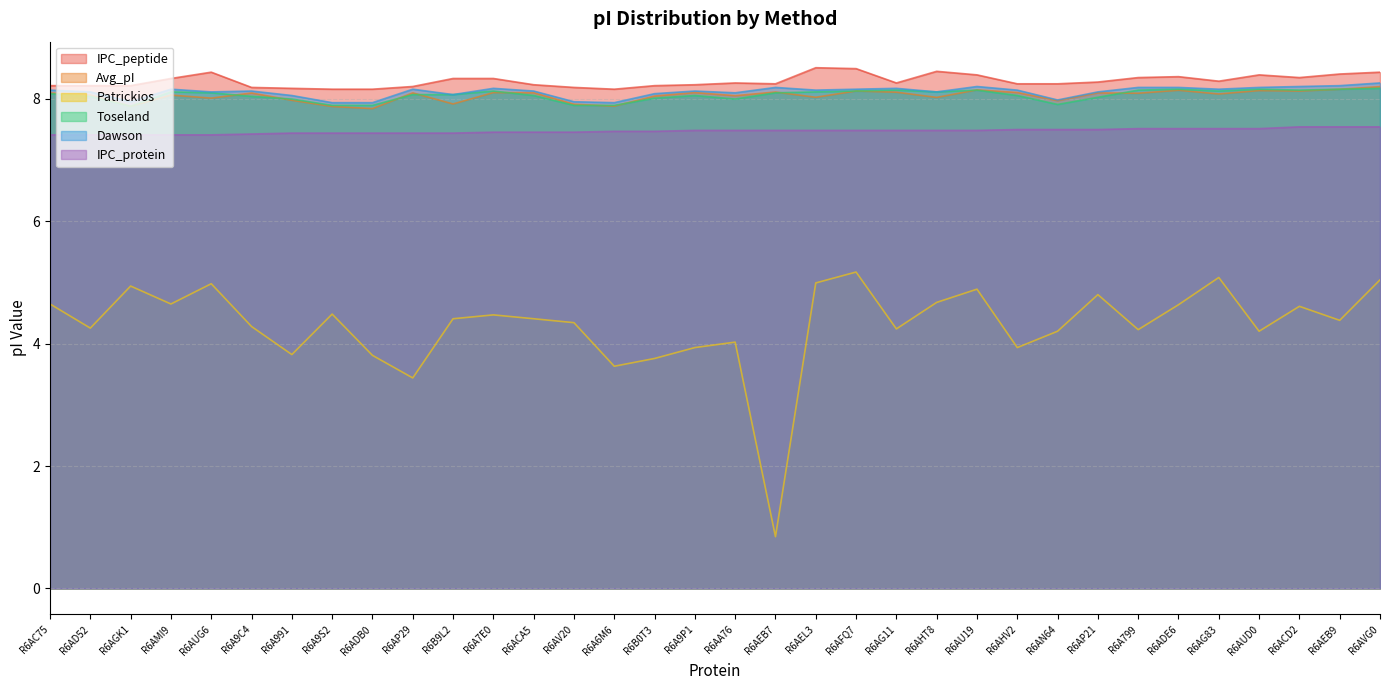

How many data points in Patrickios are above 4?

26